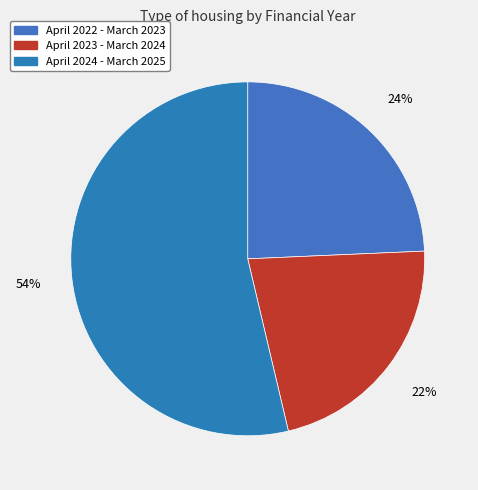

What percentage is NOT represented by April 2023 - March 2024?

78.0%